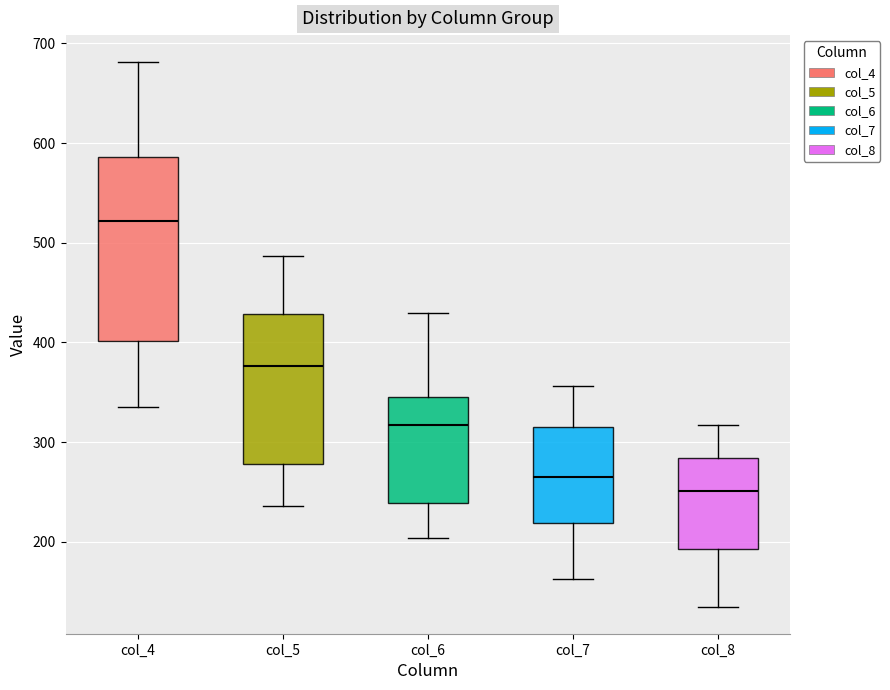

Comparing the boxes themselves (not the whiskers), which one is the tallest?

col_4